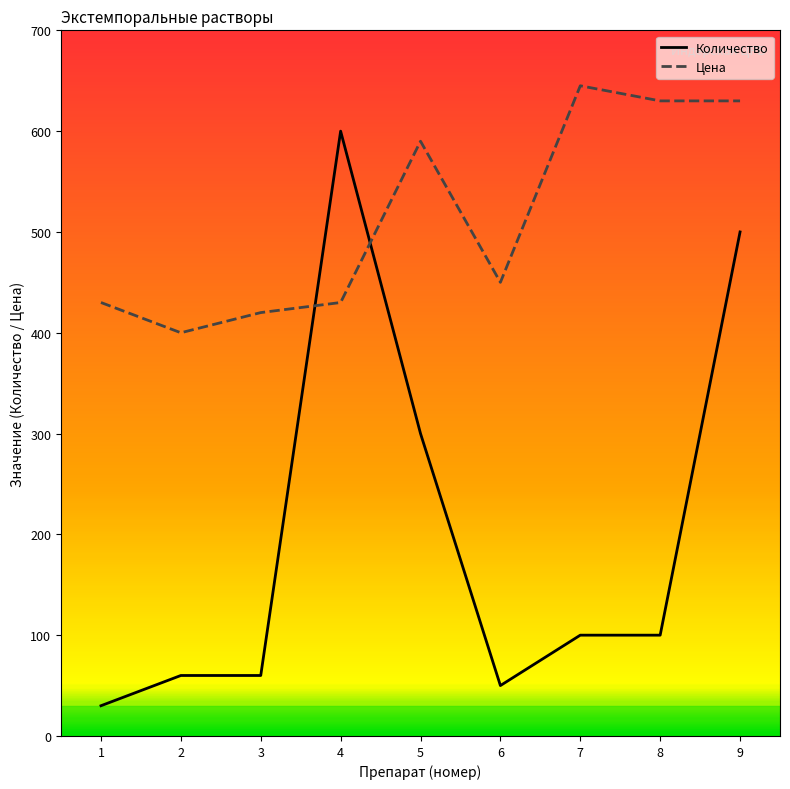

Is it true that Количество equals 30 at 1?

True